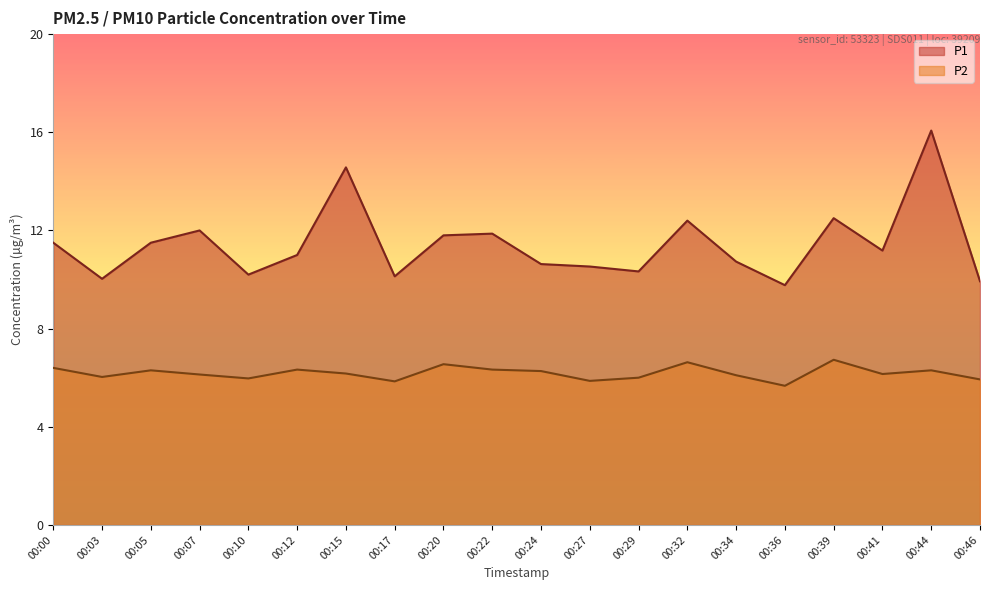

Read the P2 value at 00:12.

6.3